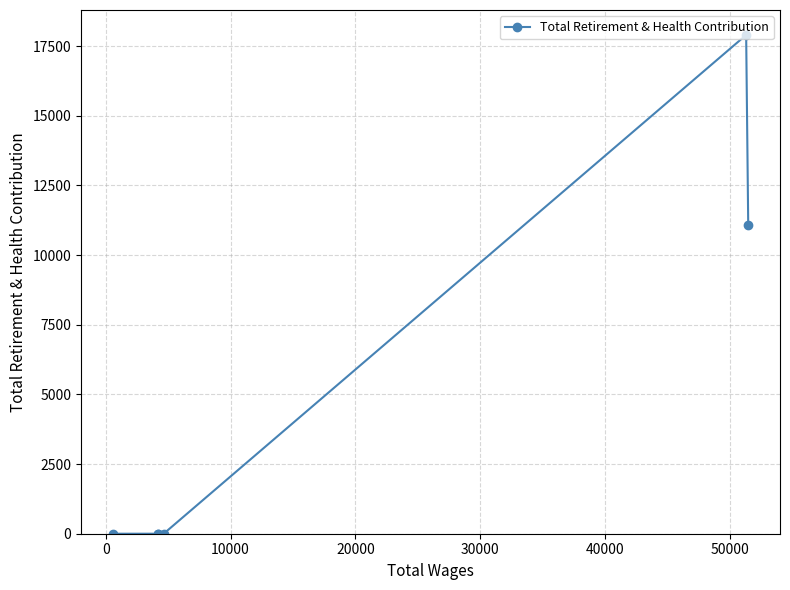

What is the difference between the second highest and minimum values?

11067